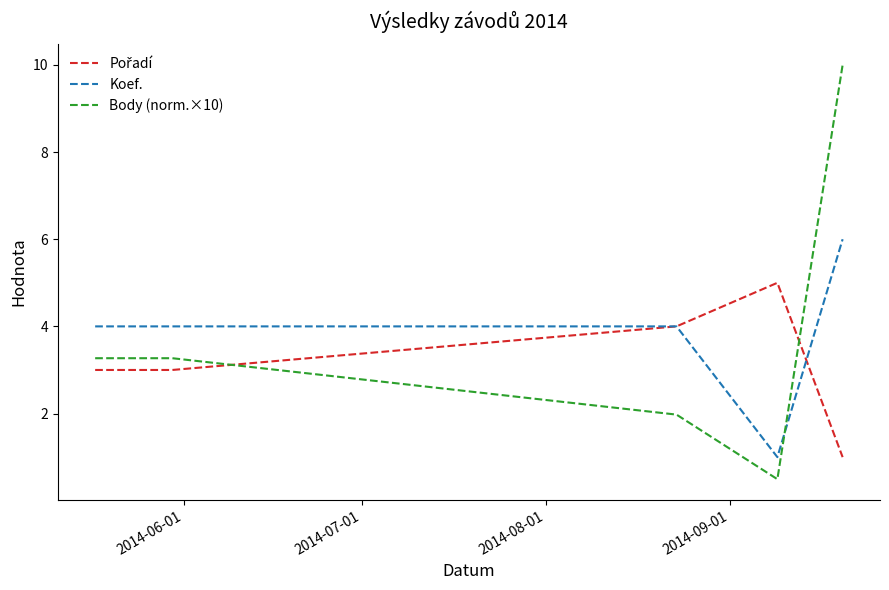

True or false: Body (norm.×10) and Koef. intersect in this chart.

True